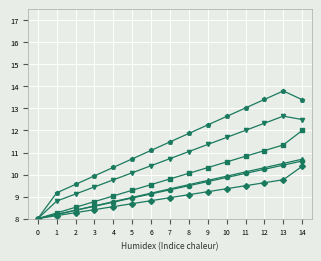

What is the total value across all series at 0?

48.0